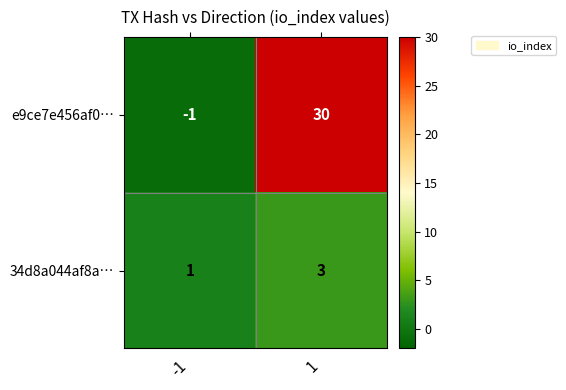

At which category does the chart reach its peak across all series?

1